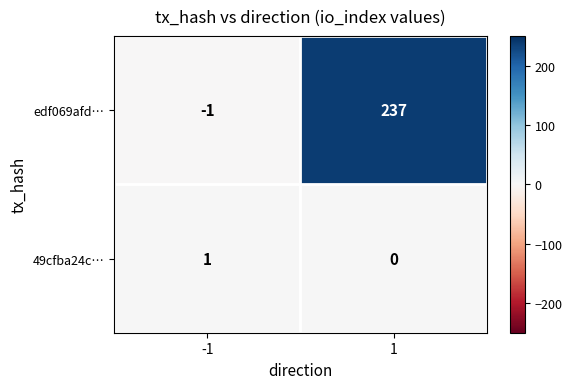

What is the difference between the highest and lowest values at -1?

2